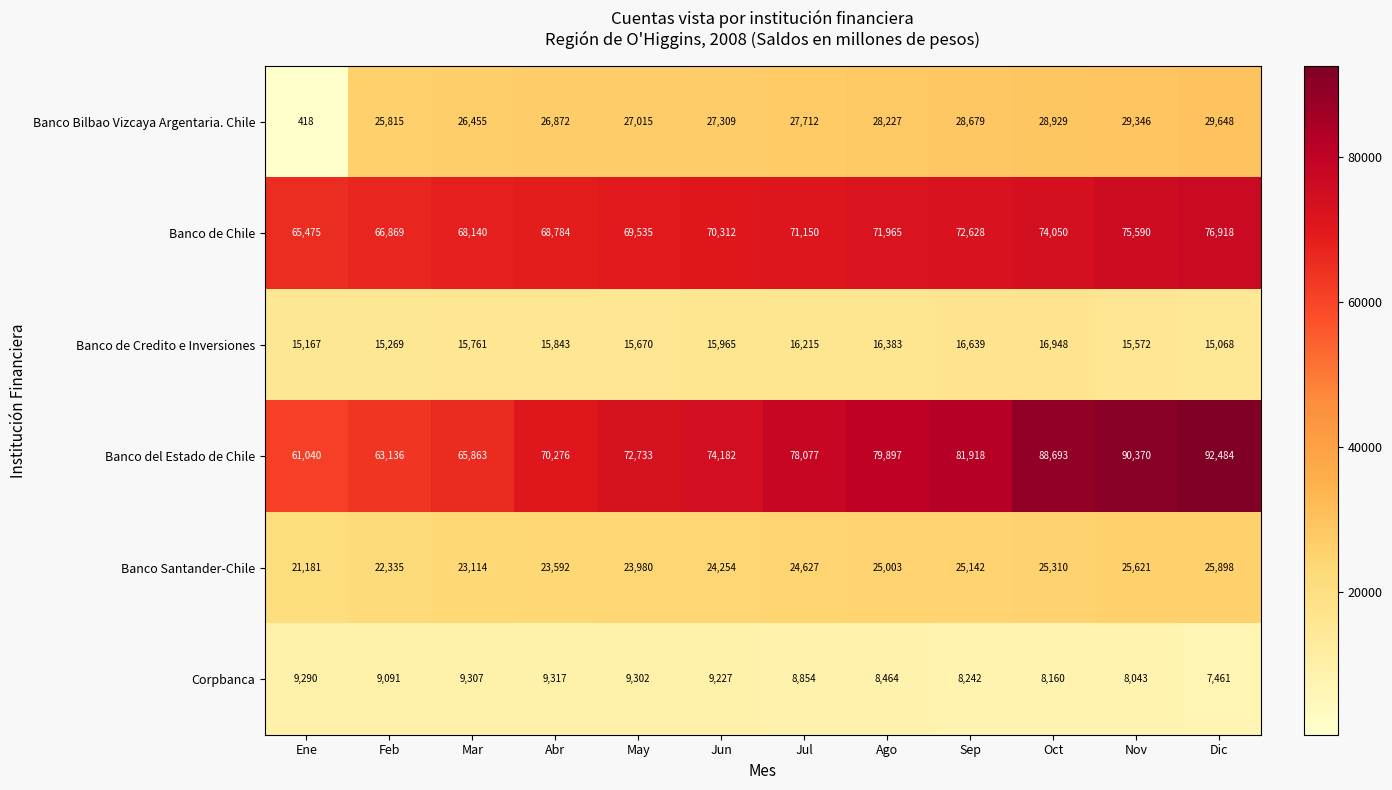

What is the total value across all series at Ago?

229939